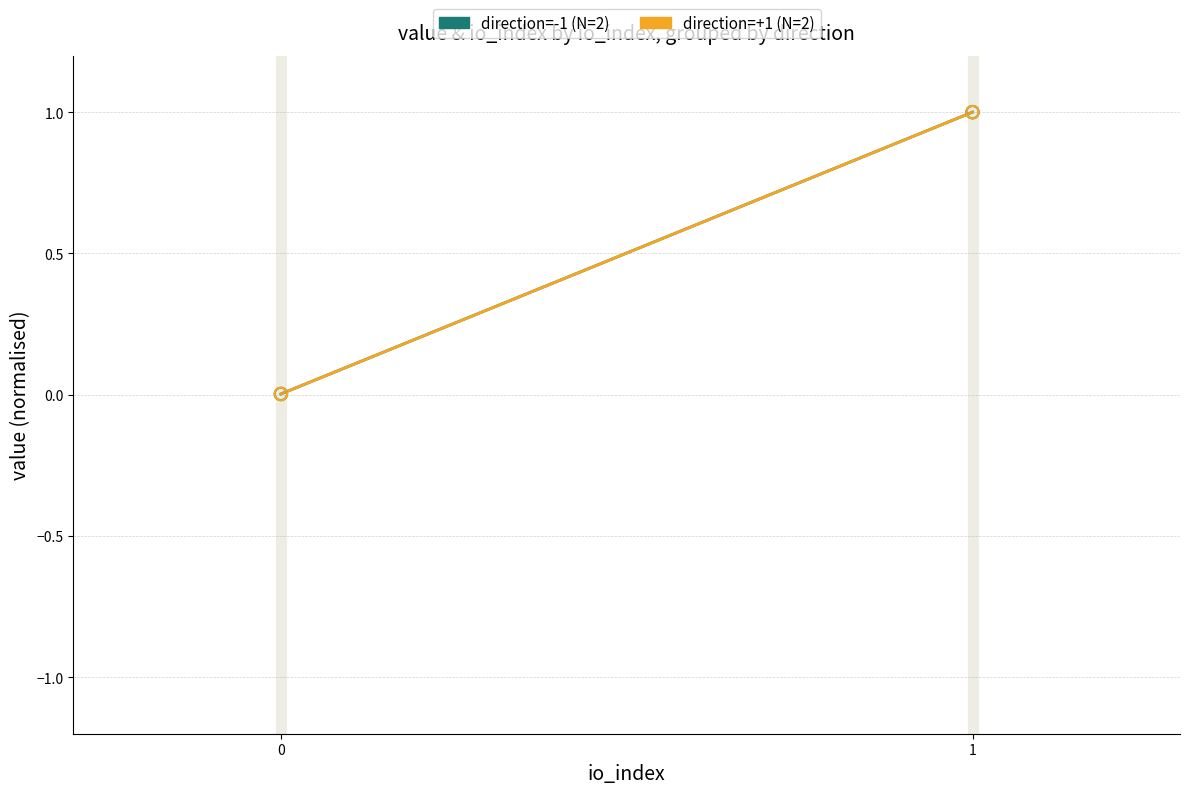

Which series reaches the maximum Y coordinate?

direction=-1 (N=2)